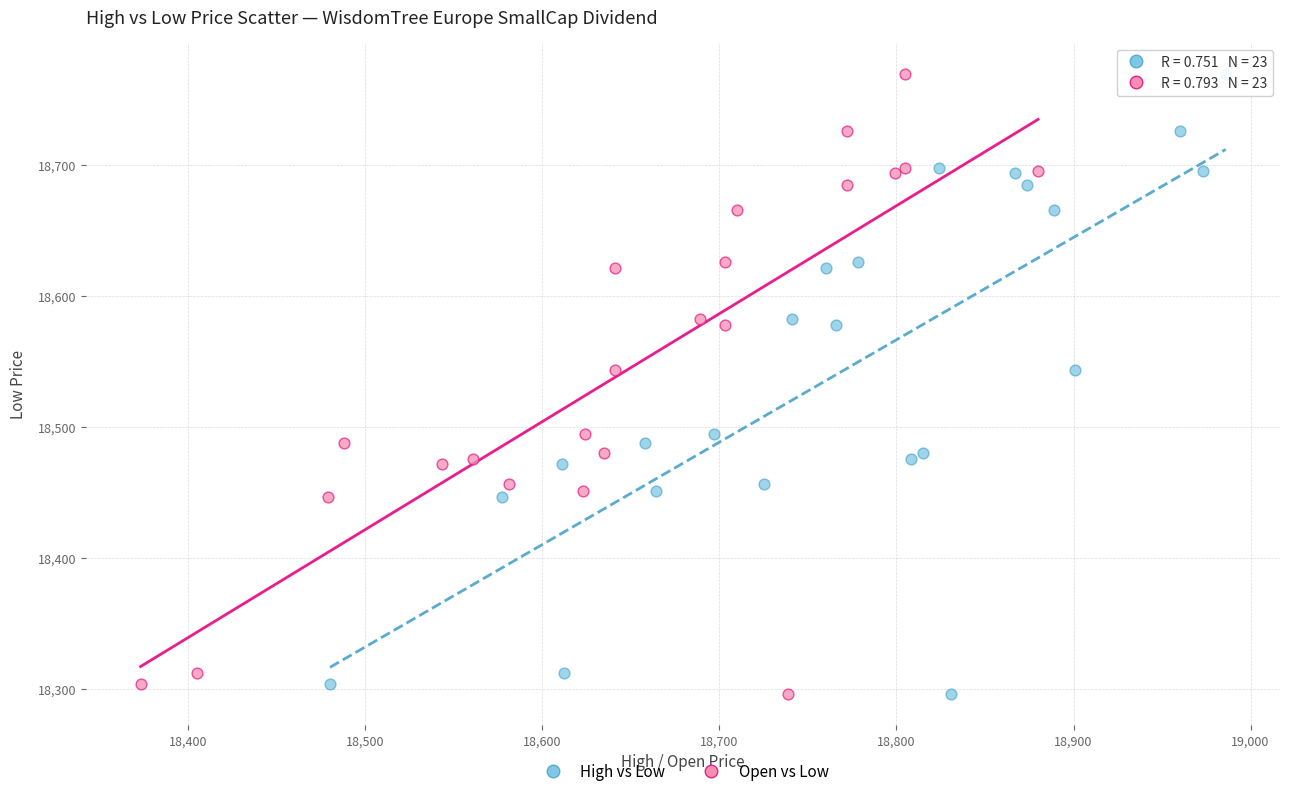

What are all the series names shown in the legend?

High vs Low, Open vs Low